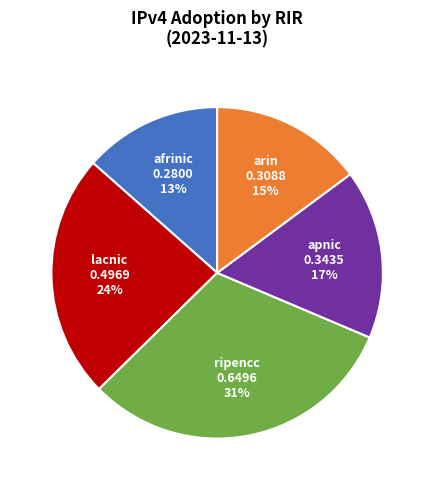

Does any single category account for the majority?

No